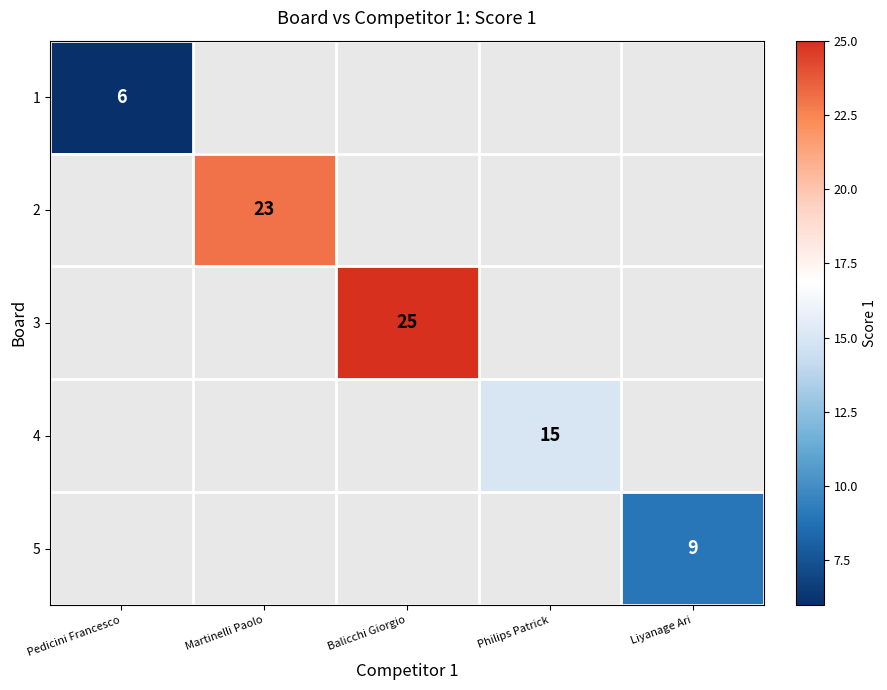

Which category has the lowest value in the 1 series?

Pedicini Francesco